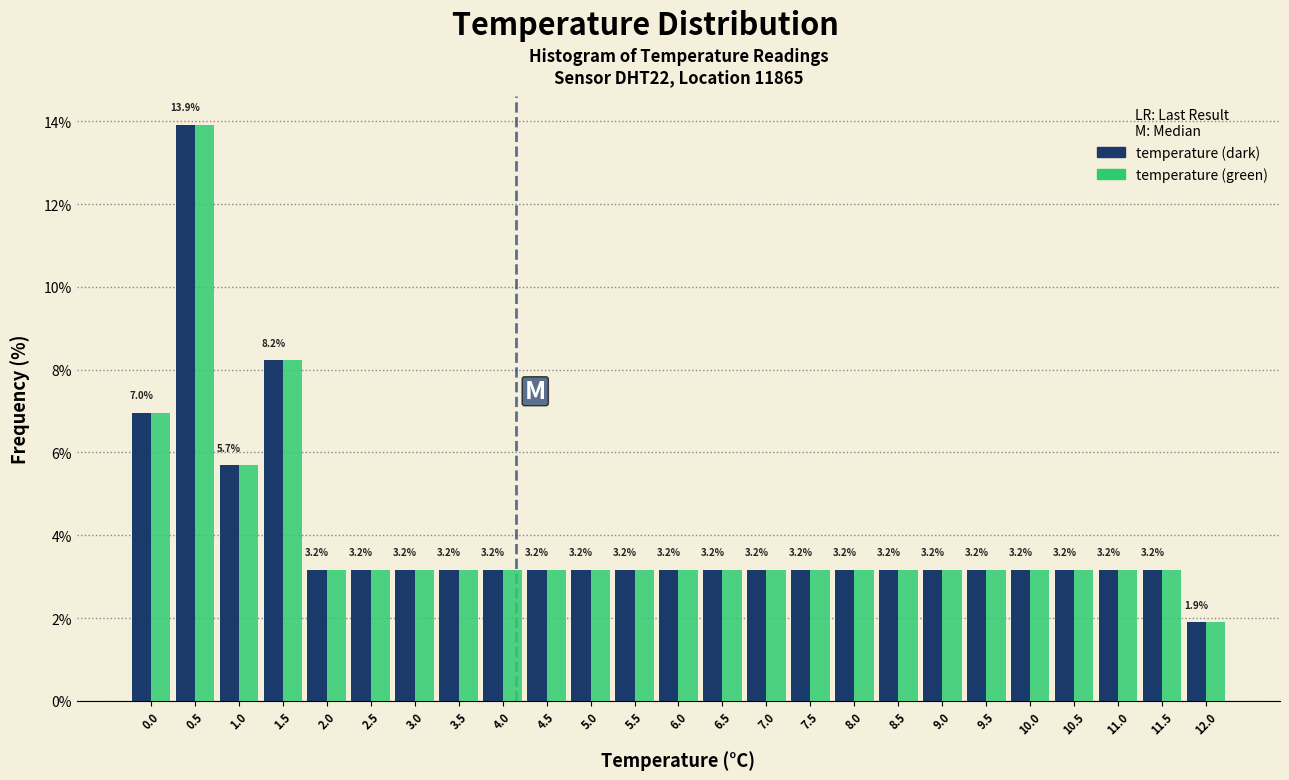

Reading left to right, list every range on the x-axis with the height of the bar of each series over it.

-0.25 to 0.25: temperature (dark)=7.0	temperature (green)=7.0
0.25 to 0.75: temperature (dark)=13.9	temperature (green)=13.9
0.75 to 1.25: temperature (dark)=5.7	temperature (green)=5.7
1.25 to 1.75: temperature (dark)=8.2	temperature (green)=8.2
1.75 to 2.25: temperature (dark)=3.2	temperature (green)=3.2
2.25 to 2.75: temperature (dark)=3.2	temperature (green)=3.2
2.75 to 3.25: temperature (dark)=3.2	temperature (green)=3.2
3.25 to 3.75: temperature (dark)=3.2	temperature (green)=3.2
3.75 to 4.25: temperature (dark)=3.2	temperature (green)=3.2
4.25 to 4.75: temperature (dark)=3.2	temperature (green)=3.2
4.75 to 5.25: temperature (dark)=3.2	temperature (green)=3.2
5.25 to 5.75: temperature (dark)=3.2	temperature (green)=3.2
5.75 to 6.25: temperature (dark)=3.2	temperature (green)=3.2
6.25 to 6.75: temperature (dark)=3.2	temperature (green)=3.2
6.75 to 7.25: temperature (dark)=3.2	temperature (green)=3.2
7.25 to 7.75: temperature (dark)=3.2	temperature (green)=3.2
7.75 to 8.25: temperature (dark)=3.2	temperature (green)=3.2
8.25 to 8.75: temperature (dark)=3.2	temperature (green)=3.2
8.75 to 9.25: temperature (dark)=3.2	temperature (green)=3.2
9.25 to 9.75: temperature (dark)=3.2	temperature (green)=3.2
9.75 to 10.25: temperature (dark)=3.2	temperature (green)=3.2
10.25 to 10.75: temperature (dark)=3.2	temperature (green)=3.2
10.75 to 11.25: temperature (dark)=3.2	temperature (green)=3.2
11.25 to 11.75: temperature (dark)=3.2	temperature (green)=3.2
11.75 to 12.25: temperature (dark)=1.9	temperature (green)=1.9